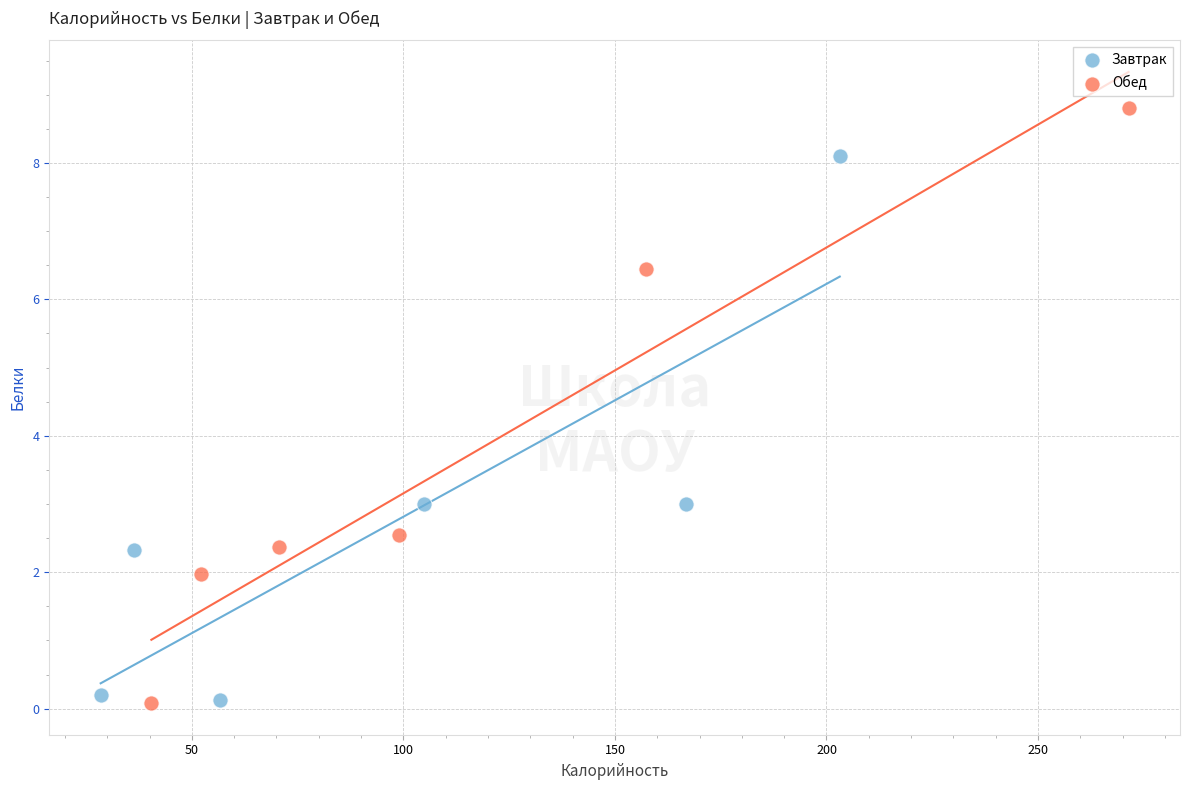

Which series has the widest spread of Y values?

Обед